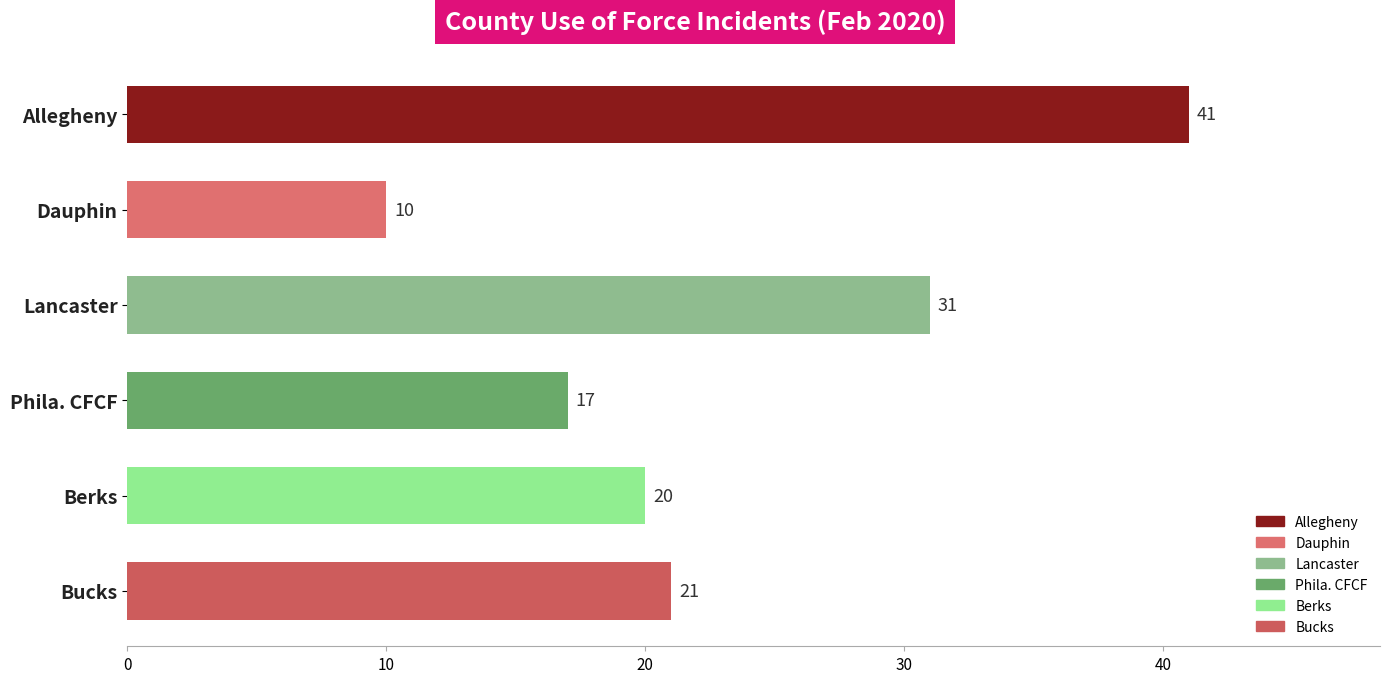

Rank the categories by value from lowest to highest.

Dauphin, Phila. CFCF, Berks, Bucks, Lancaster, Allegheny